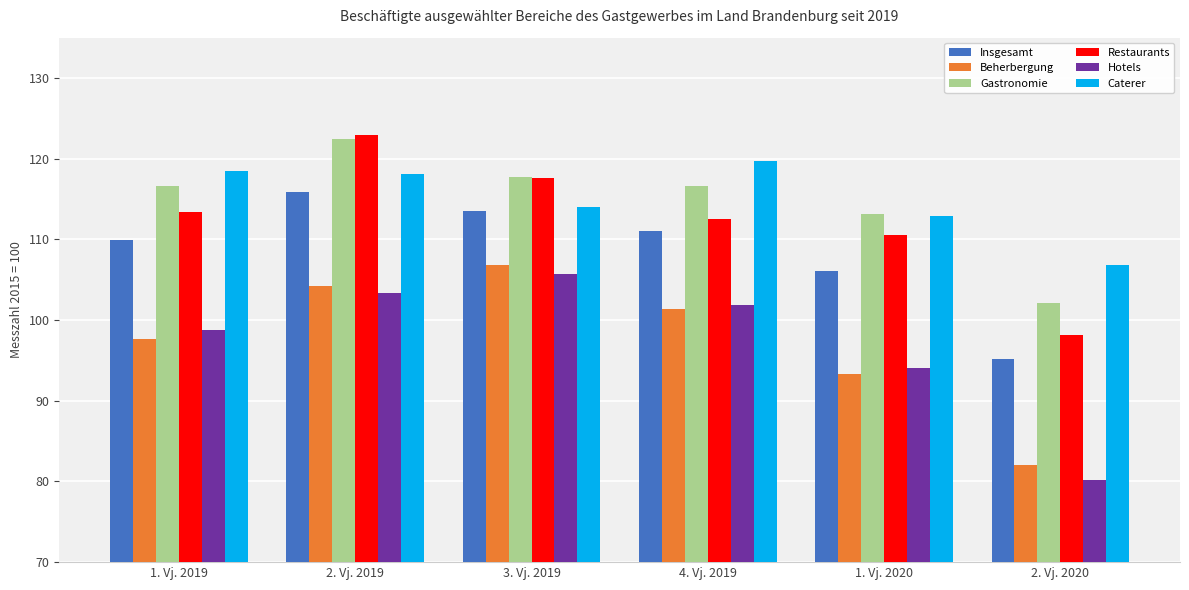

What is the average value of the Caterer series?

115.0